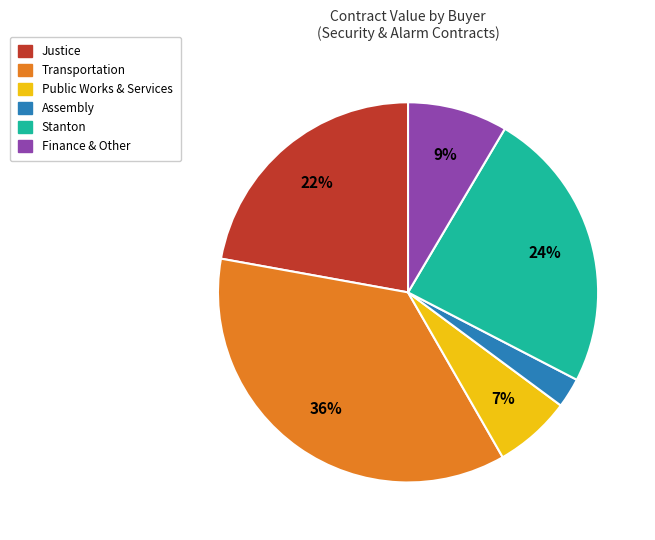

Rank the categories by value from lowest to highest.

Assembly, Public Works & Services, Finance & Other, Justice, Stanton, Transportation